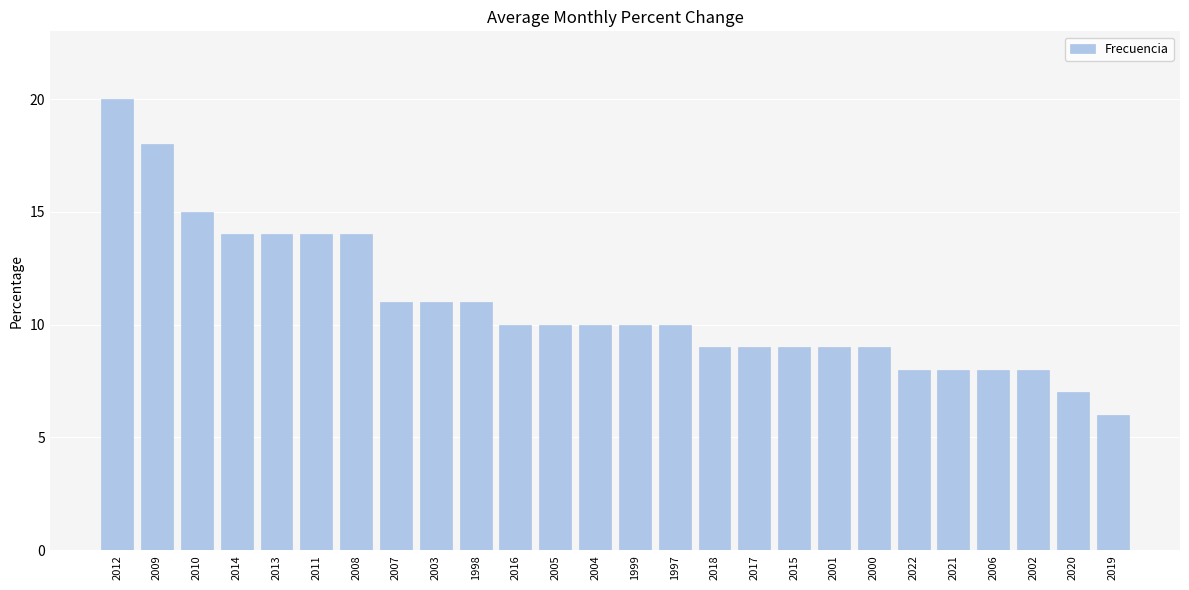

What is the sum of all values?

282